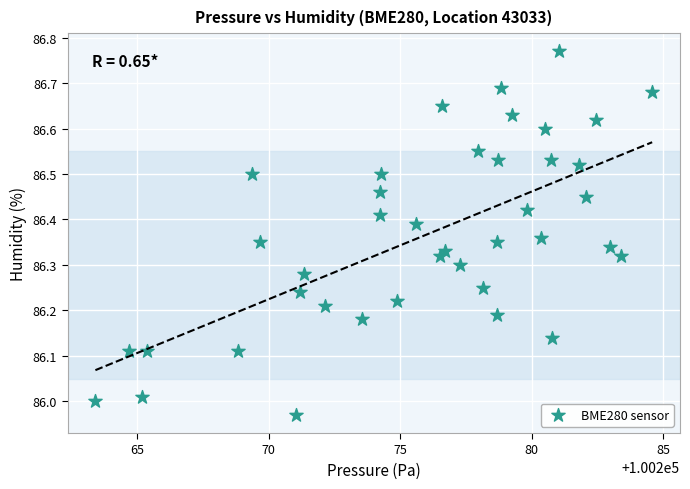

What is the range of X values (max minus min)?

21.2